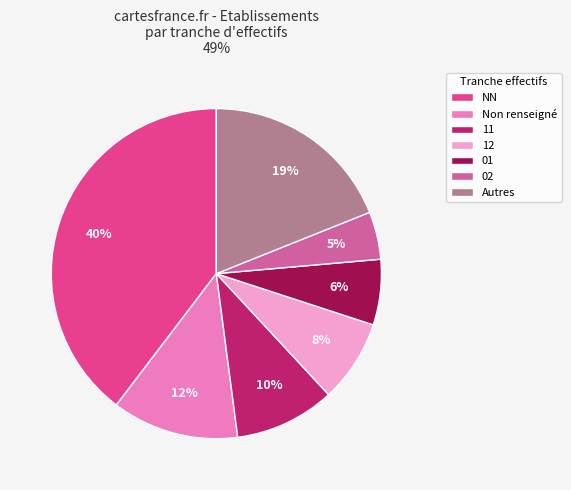

To the nearest percent, what is the average slice percentage?

14%